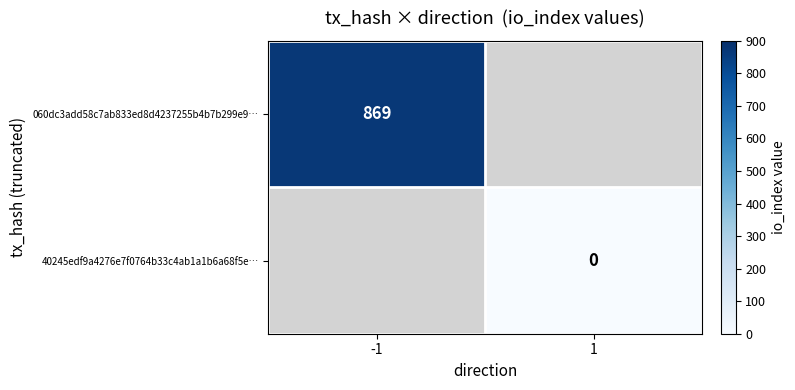

True or false: 060dc3add58c7ab833ed8d4237255b4b7b299e9… has a value of 869 at -1.

True